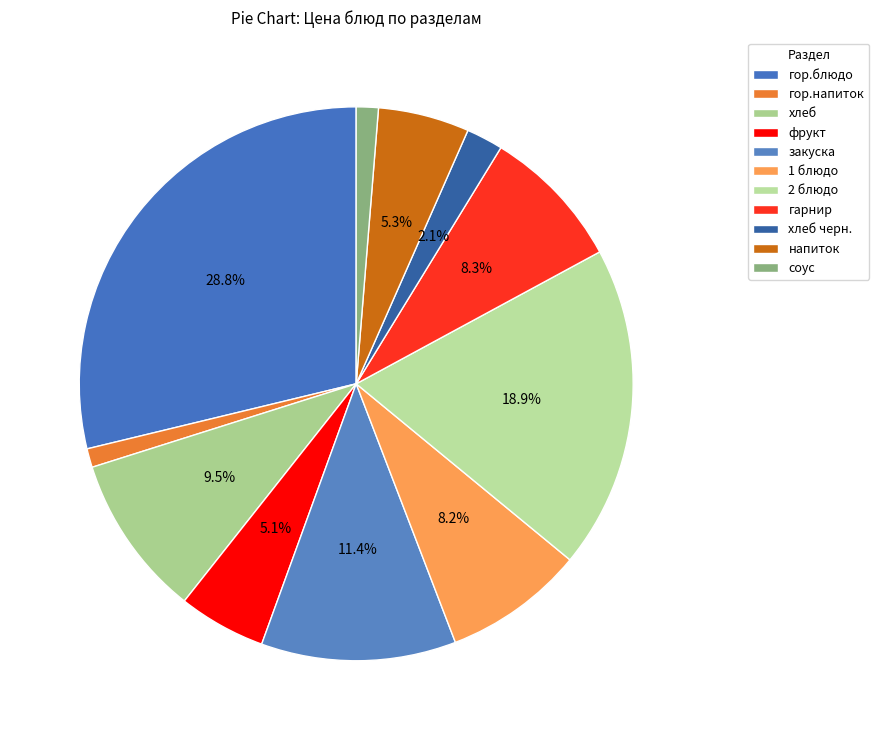

Count the number of slices in the pie.

11